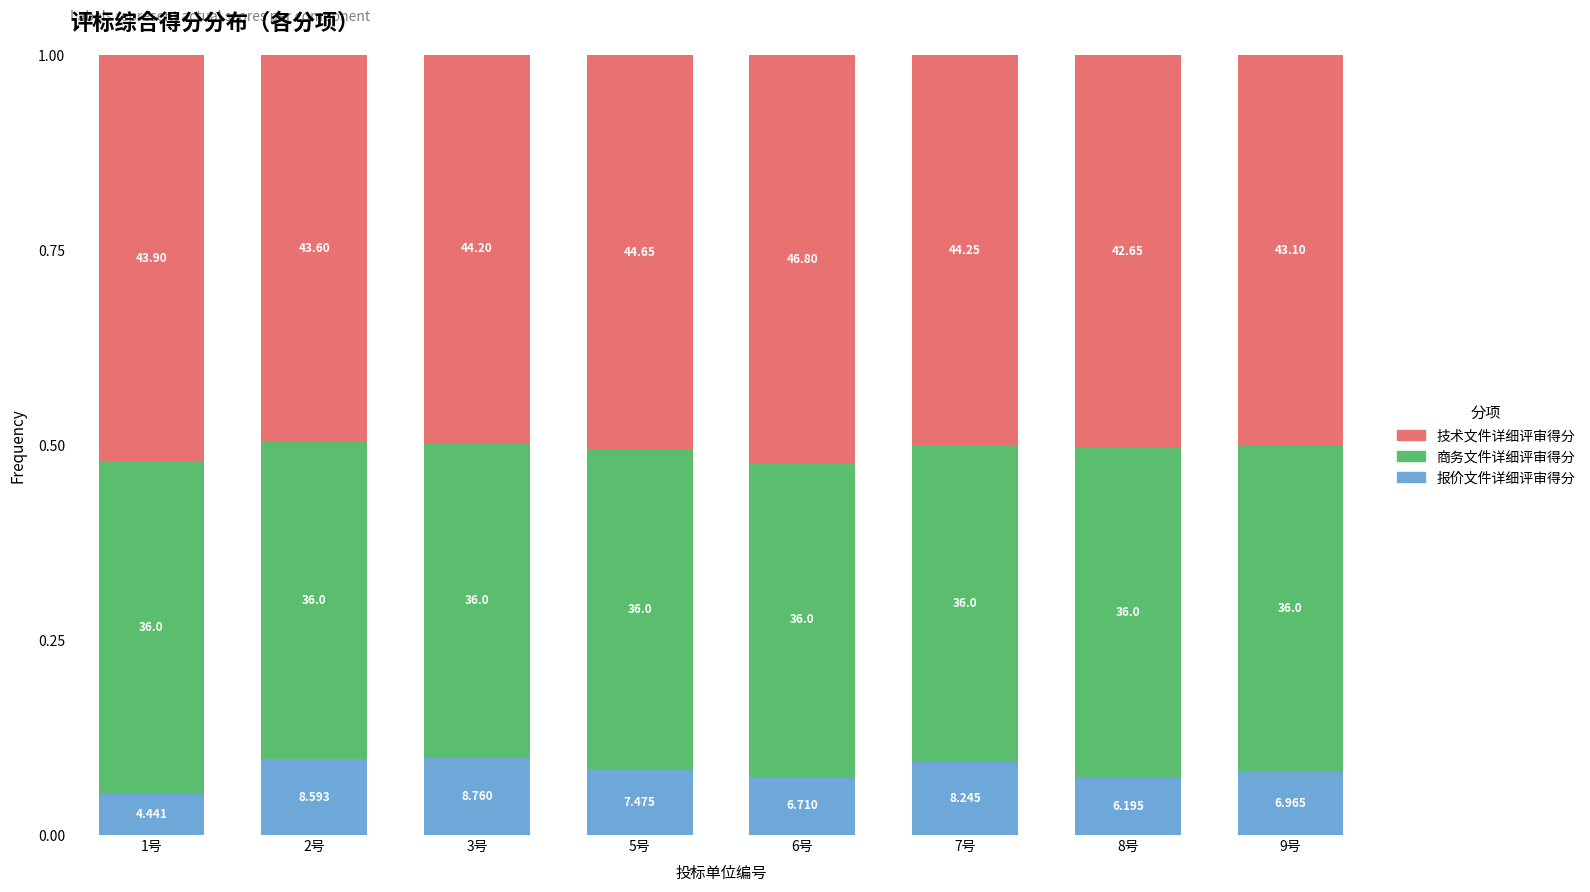

How many bars are there in total?

8